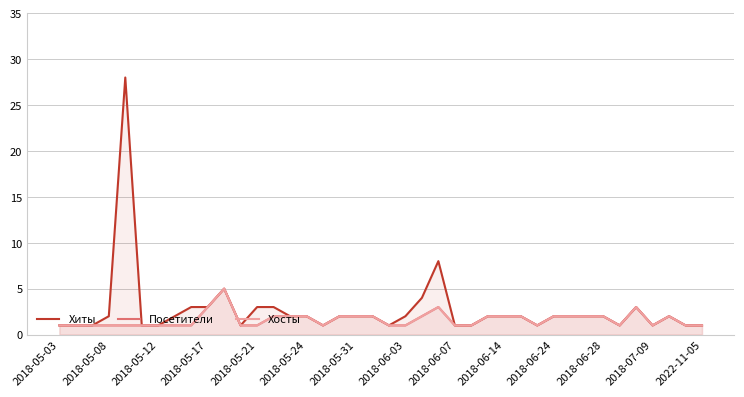

In Хосты, how many points are higher than both neighbors (excluding endpoints)?

4